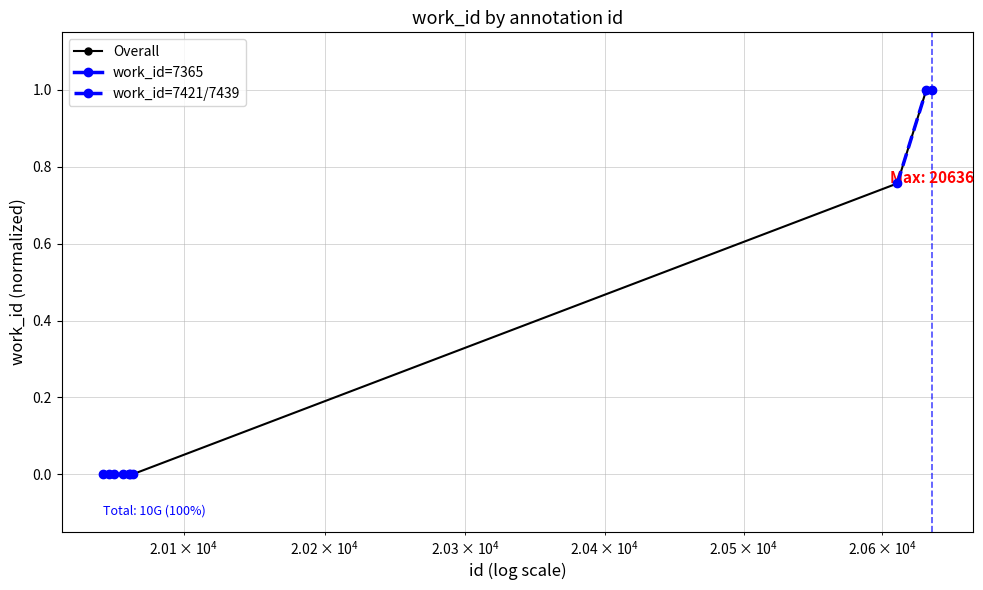

Is it true that the value at 20611 is 0.2?

False